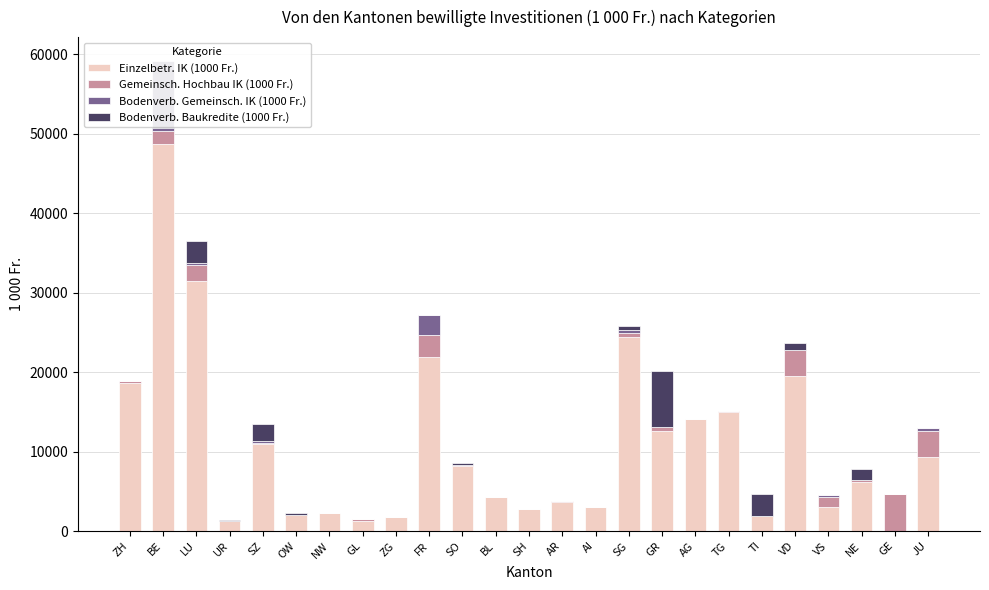

Between GR and NE, which is larger?

GR